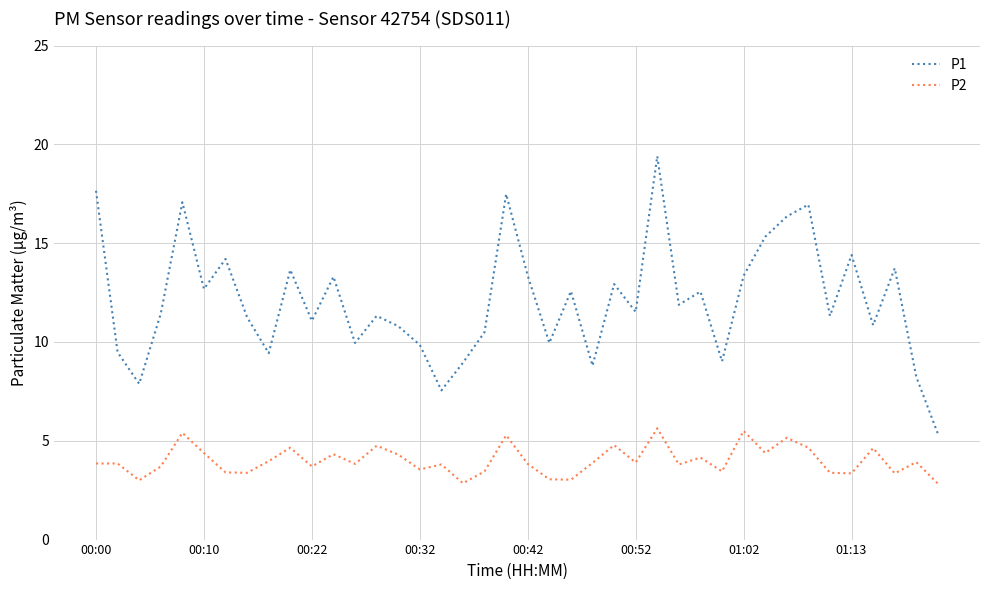

What is the difference between the maximum and minimum values in the P2 series?

2.8